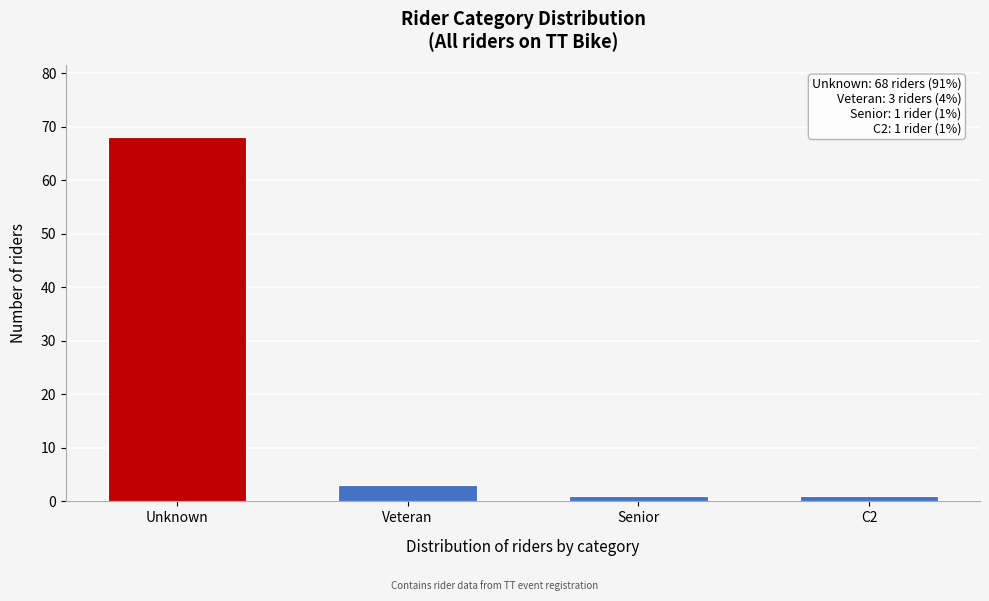

Reading right to left, transcribe all the data shown in this chart.

1	1	3	68